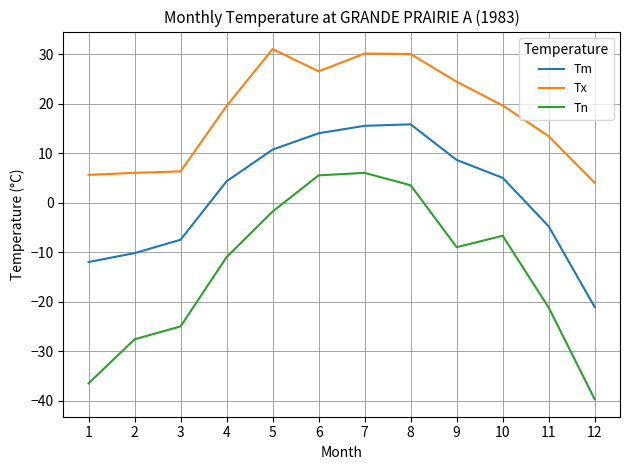

Rank the series by their maximum value, from lowest to highest.

Tn, Tm, Tx